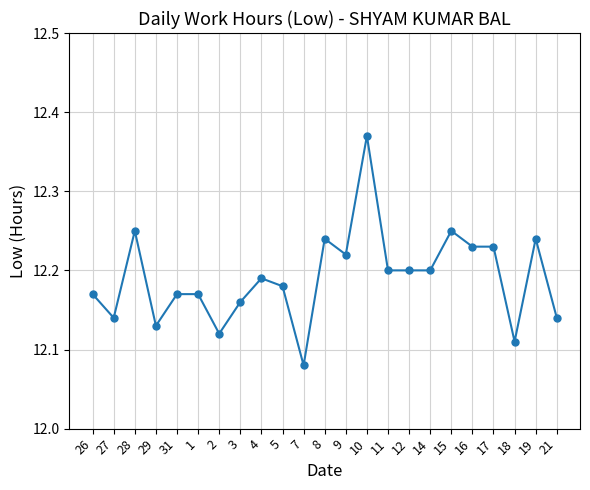

True or false: there are more than 1 points higher than both neighbors.

True